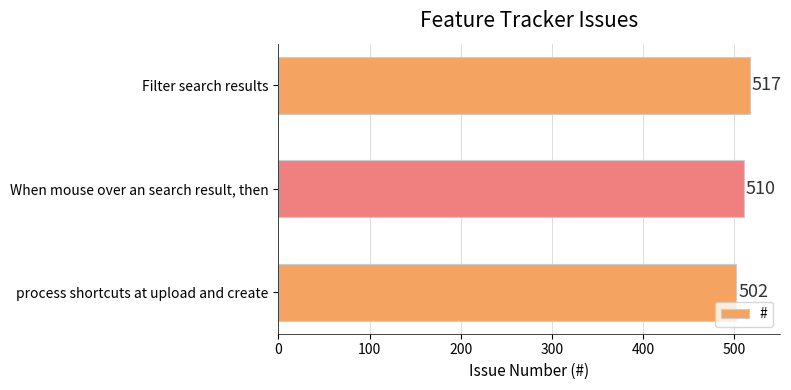

Rank the categories by value from lowest to highest.

process shortcuts at upload and create, When mouse over an search result, then, Filter search results